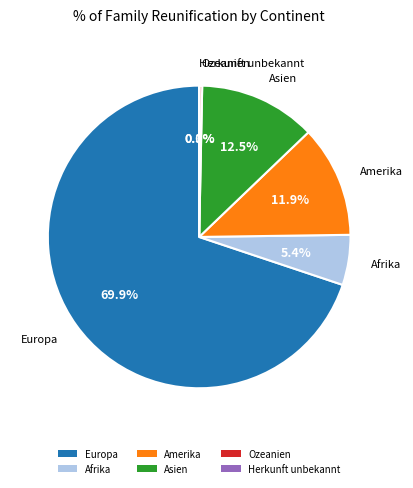

Which category has the biggest portion of the pie?

Europa